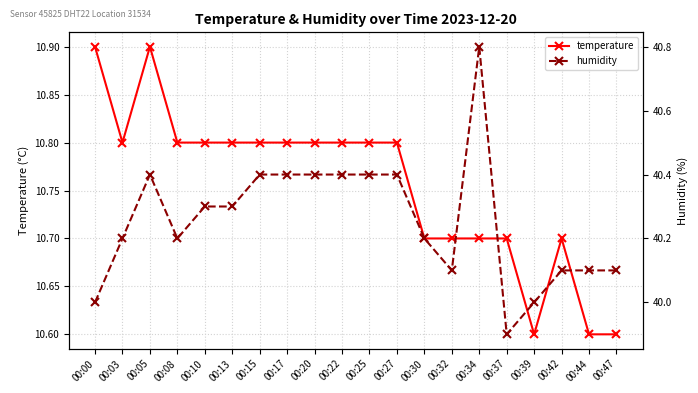

True or false: humidity has a value of 21.6 at 00:39.

False